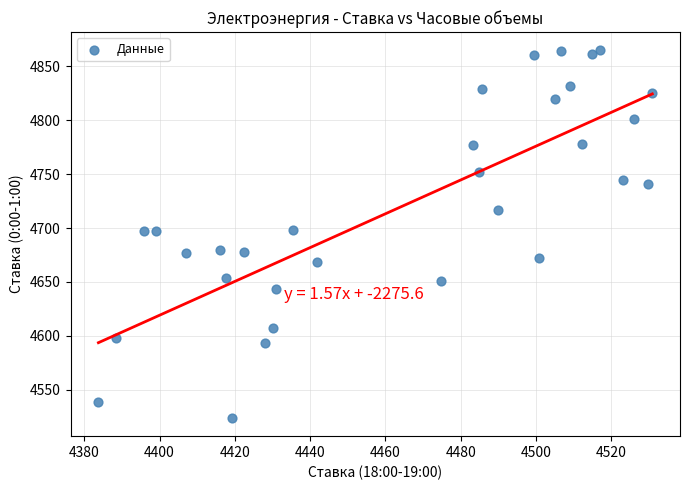

What is the range of Y values (max minus min)?

340.6